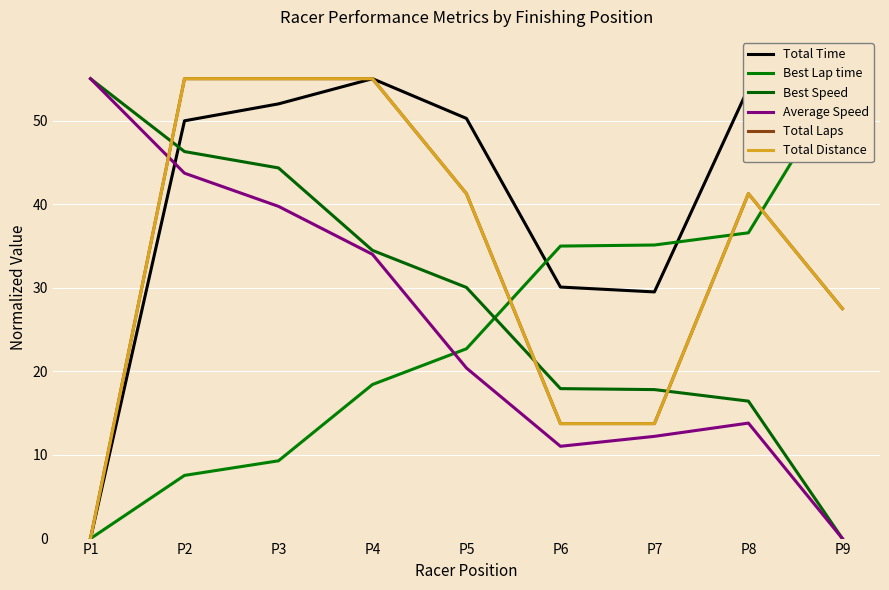

Reading left to right, what are all the values shown in this chart?

Total Time: P1=0.0	P2=50.0	P3=52.0	P4=55.0	P5=50.2	P6=30.1	P7=29.5	P8=53.9	P9=48.9
Best Lap time: P1=0.0	P2=7.6	P3=9.3	P4=18.4	P5=22.7	P6=35.0	P7=35.1	P8=36.6	P9=55.0
Best Speed: P1=55.0	P2=46.3	P3=44.3	P4=34.5	P5=30.0	P6=17.9	P7=17.8	P8=16.4	P9=0.0
Average Speed: P1=55.0	P2=43.7	P3=39.7	P4=34.0	P5=20.4	P6=11.0	P7=12.2	P8=13.8	P9=0.0
Total Laps: P1=0.0	P2=55.0	P3=55.0	P4=55.0	P5=41.2	P6=13.8	P7=13.8	P8=41.2	P9=27.5
Total Distance: P1=0.0	P2=55.0	P3=55.0	P4=55.0	P5=41.3	P6=13.7	P7=13.7	P8=41.3	P9=27.5